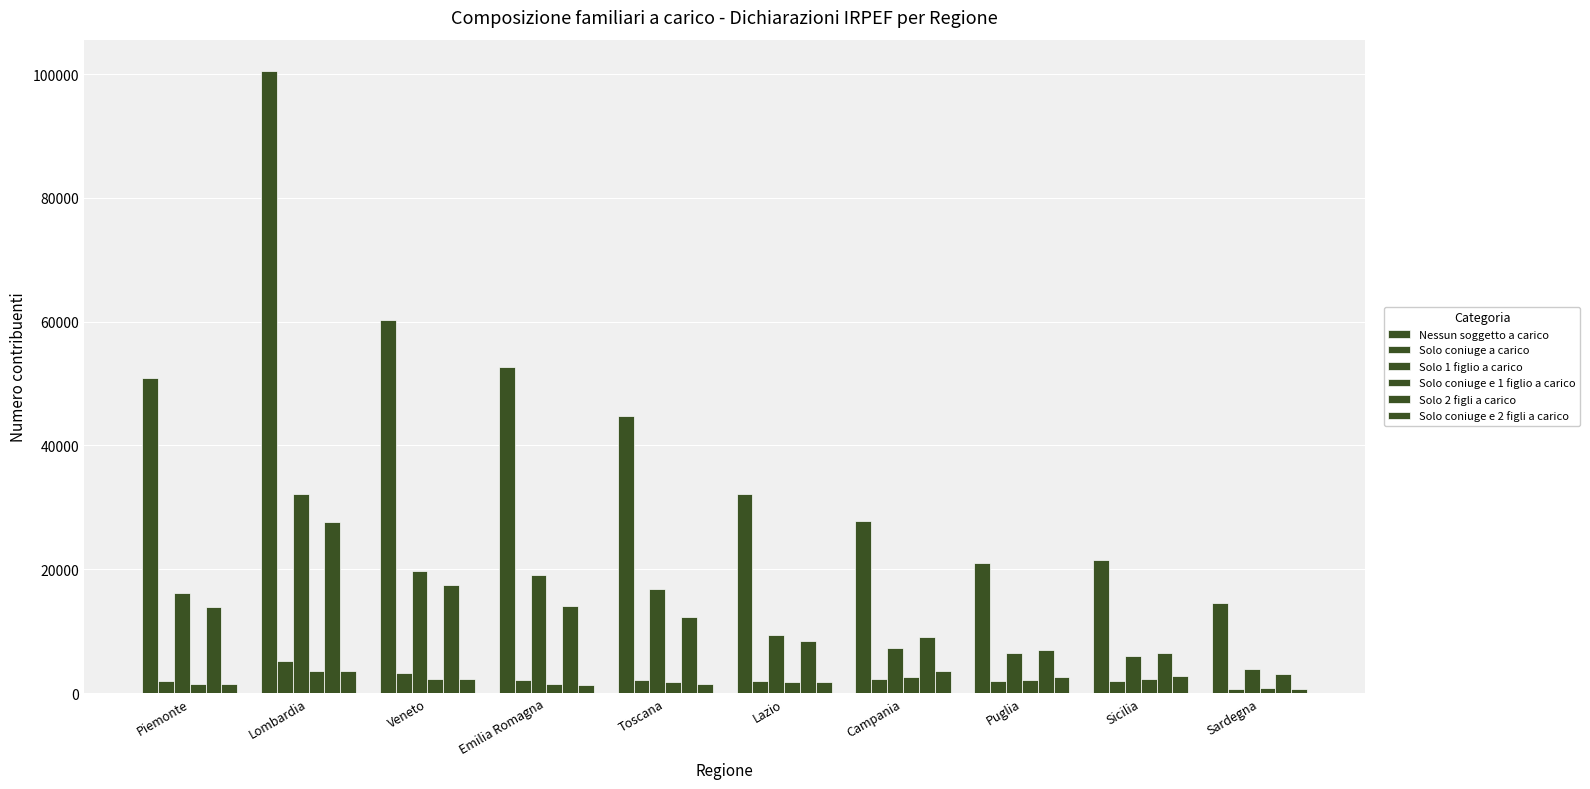

How many data points in Solo 1 figlio a carico are less than 16130?

5